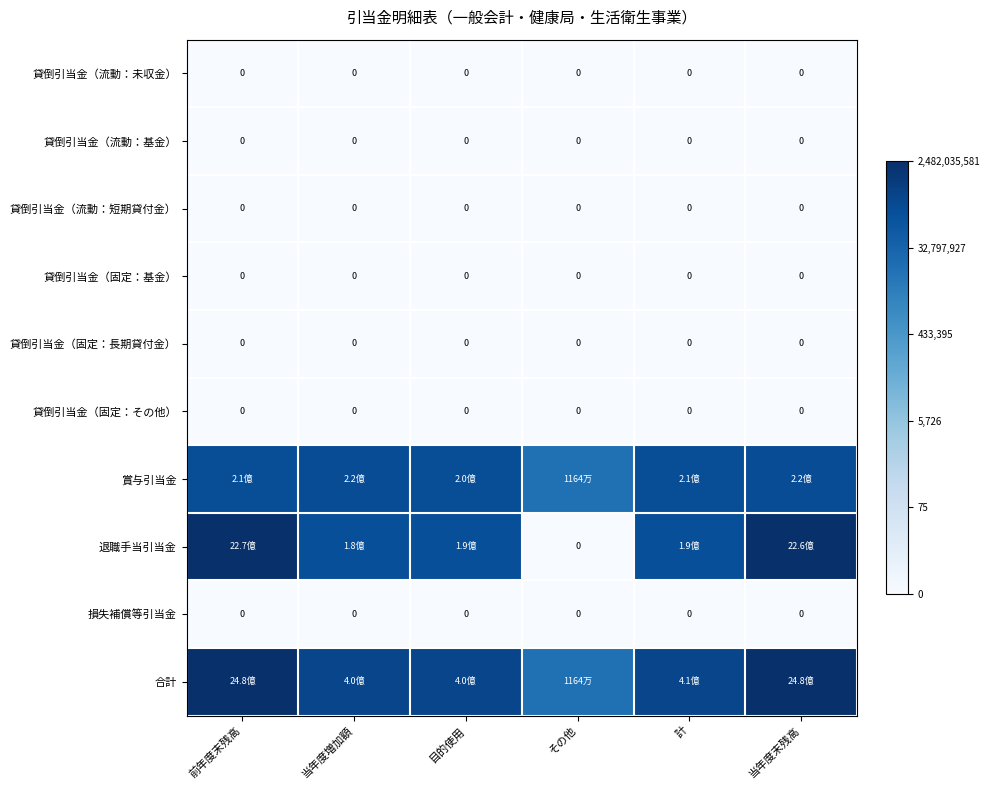

Rank the series by their maximum value, from highest to lowest.

合計, 退職手当引当金, 賞与引当金, 貸倒引当金（流動：未収金）, 貸倒引当金（流動：基金）, 貸倒引当金（流動：短期貸付金）, 貸倒引当金（固定：基金）, 貸倒引当金（固定：長期貸付金）, 貸倒引当金（固定：その他）, 損失補償等引当金